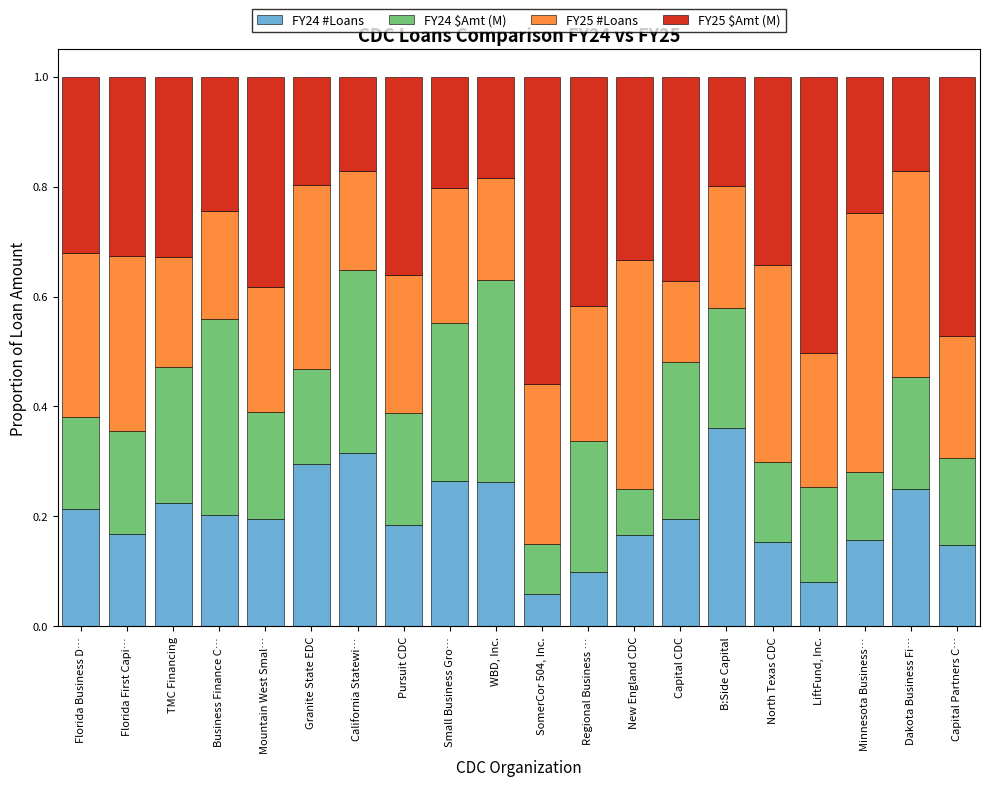

The value of FY24 #Loans at Granite State EDC is 0.1. True or false?

False